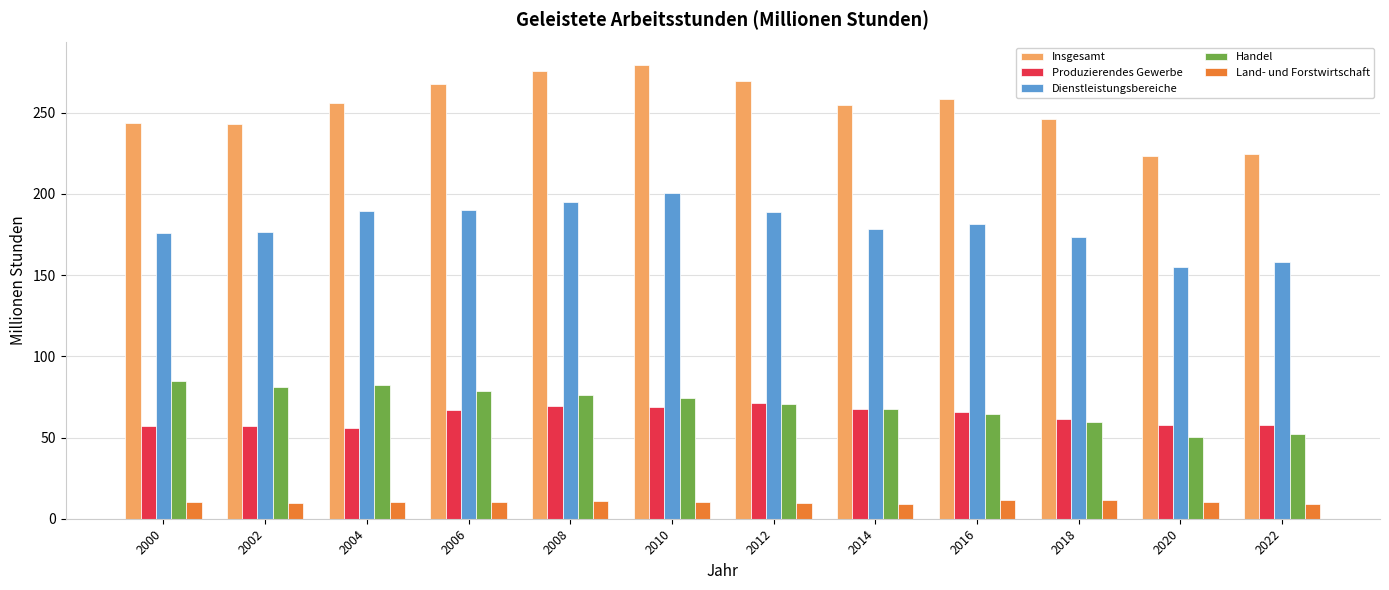

What is the average value of the Dienstleistungsbereiche series?

180.2